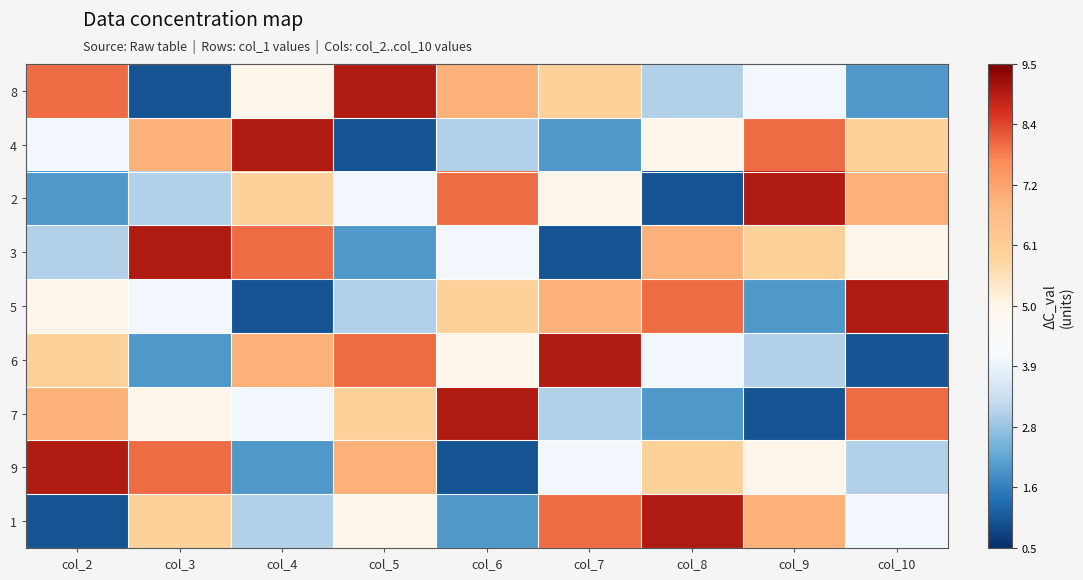

Which has a higher value, col_3 or col_8?

col_8